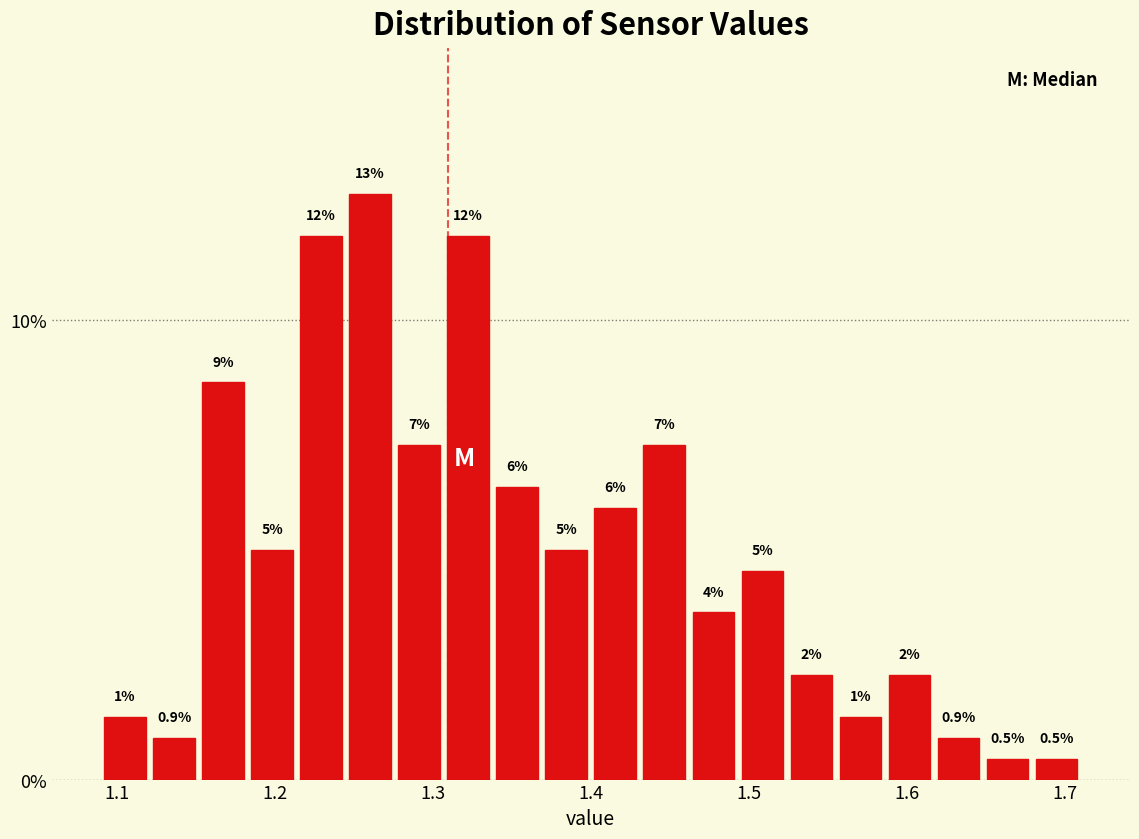

Around what value on the x-axis is the tallest bar? Give the approximate position of its centre, as read against the axis.

1.26